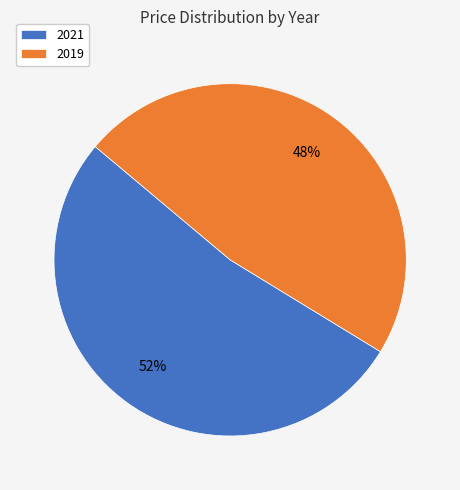

What is the ratio of the value at 2019 to the value at 2021?

0.9